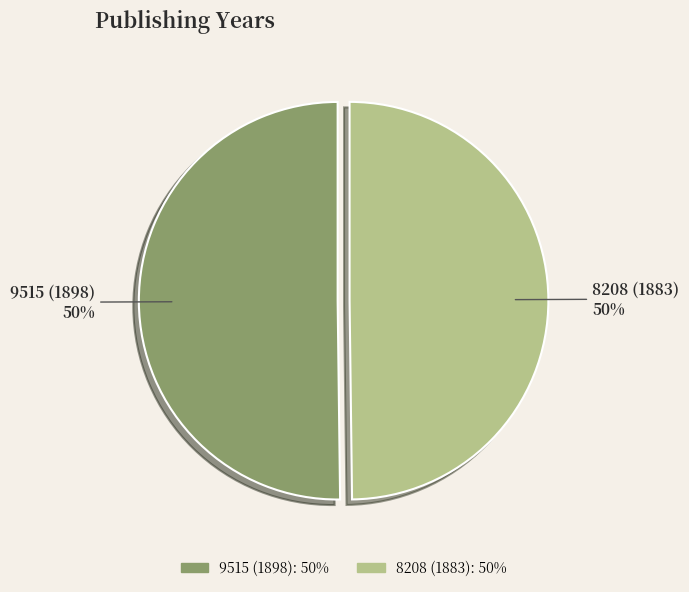

Is it true that 9515 (1898) is 41% of the pie?

False